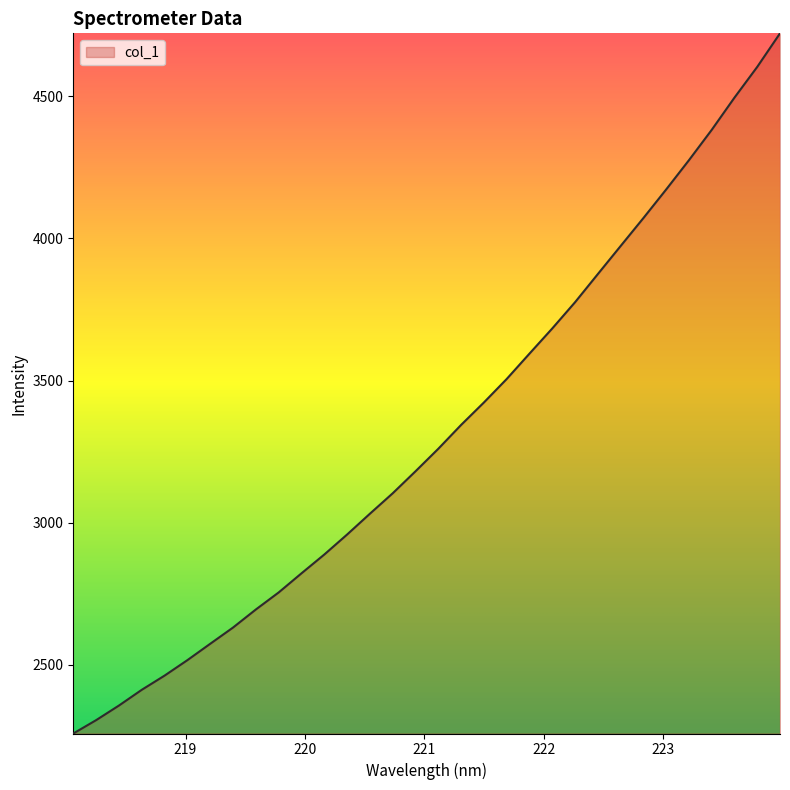

What is the difference between the maximum and minimum values?

2463.9